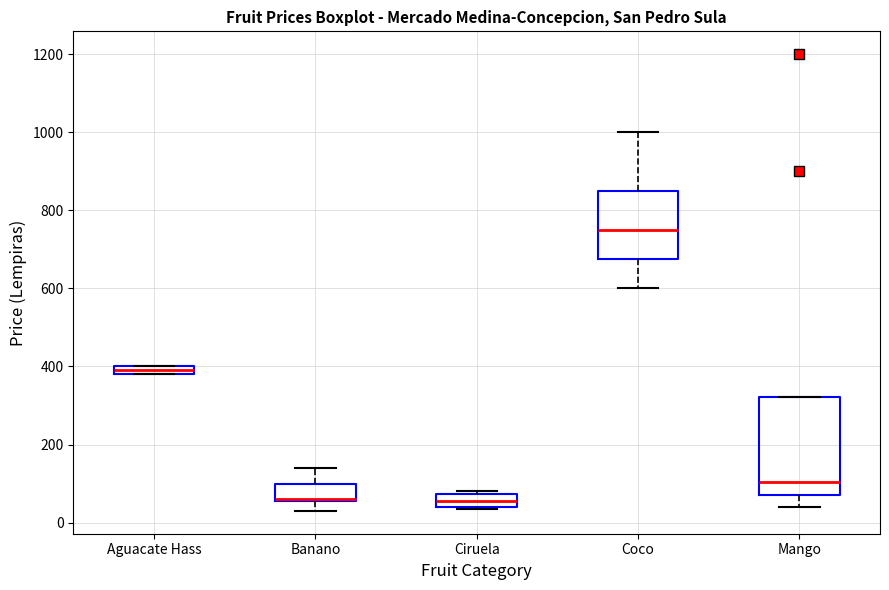

Where does the upper whisker of the box for Banano end on the y-axis? The values are not printed on the chart, so give them approximately, as read against the axis.

140